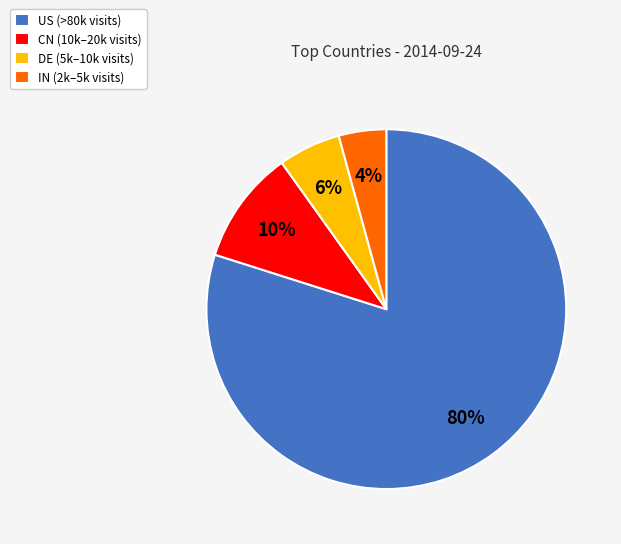

Which has a higher value, US (>80k visits) or DE (5k–10k visits)?

US (>80k visits)